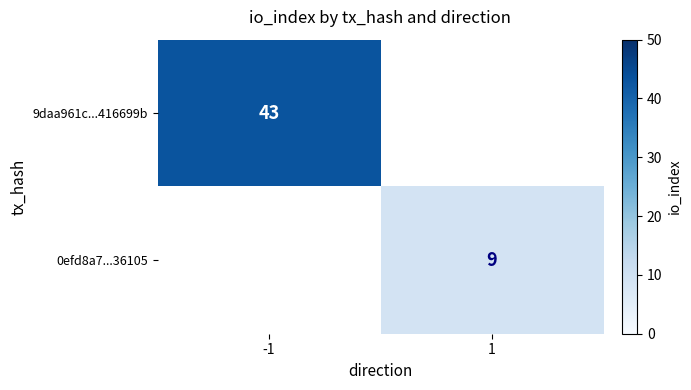

The value of 9daa961c...416699b at -1 is 43. True or false?

True